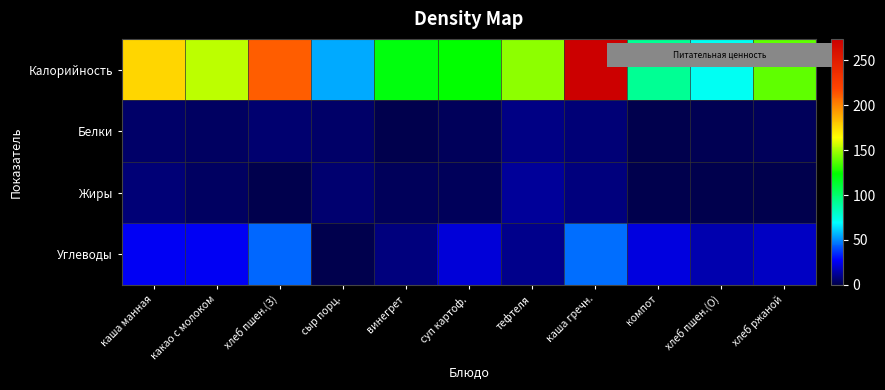

Between тефтеля and хлеб пшен.(О), which series saw the biggest shift?

Калорийность